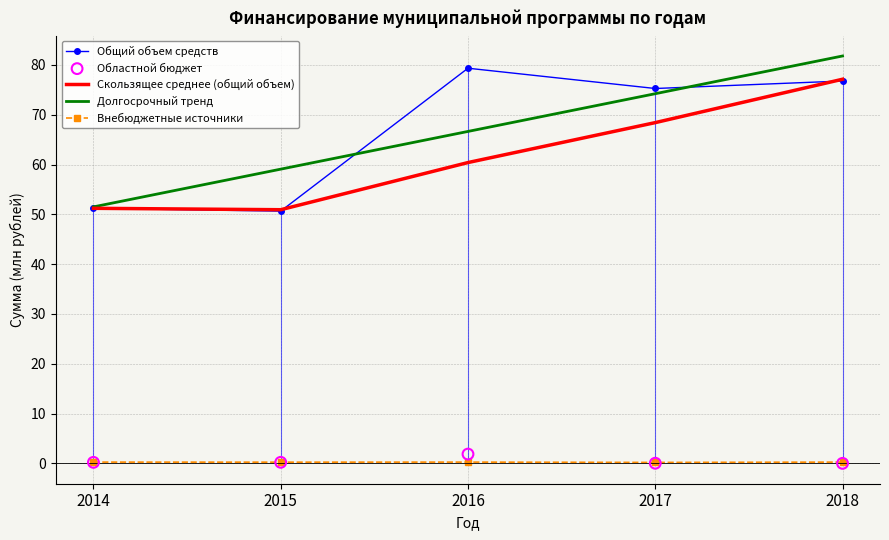

Which series has the largest total across all categories?

Общий объем средств